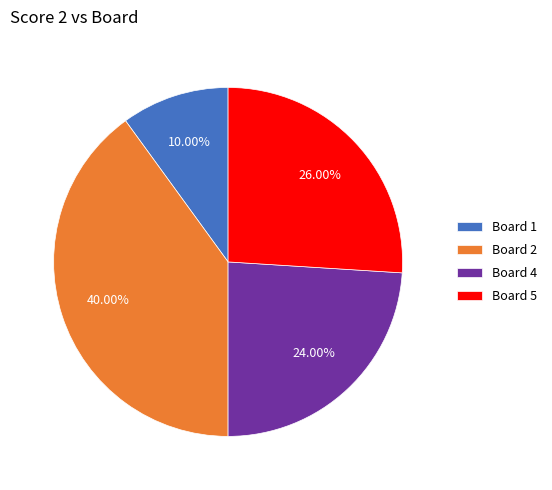

To the nearest percent, what is the average slice percentage?

25%